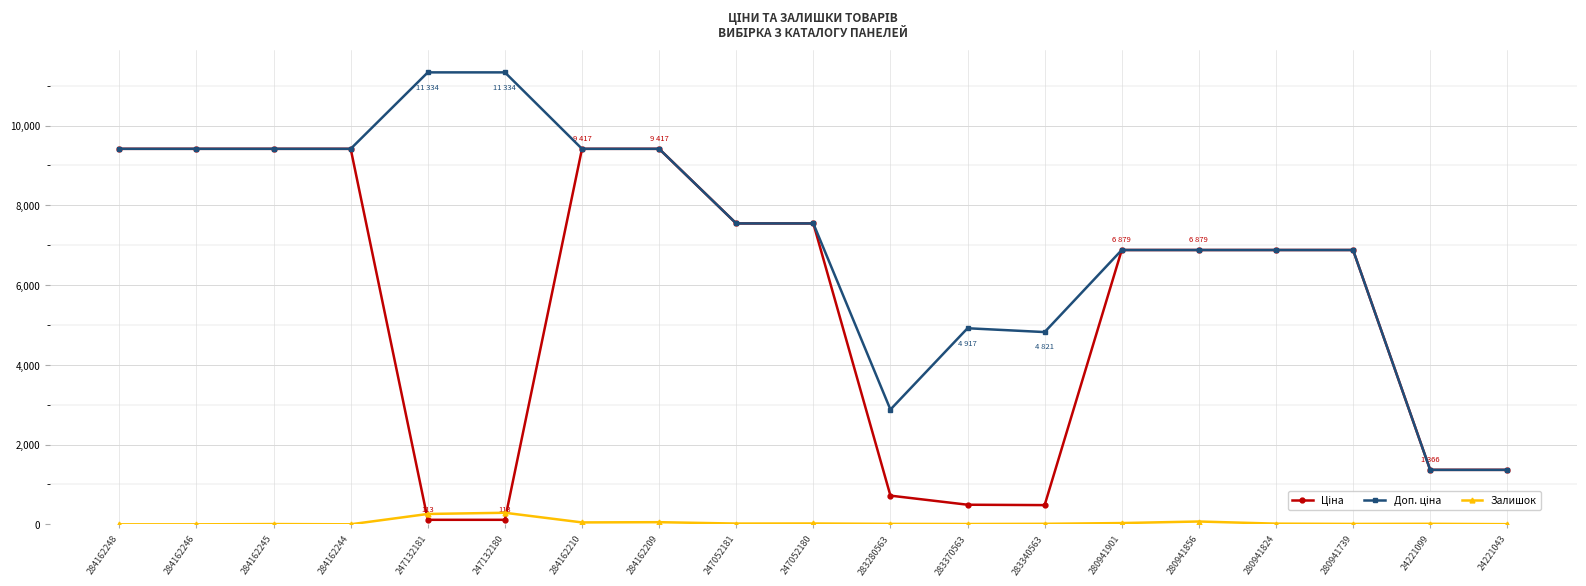

True or false: Залишок has more than 2 points higher than both neighbors.

True